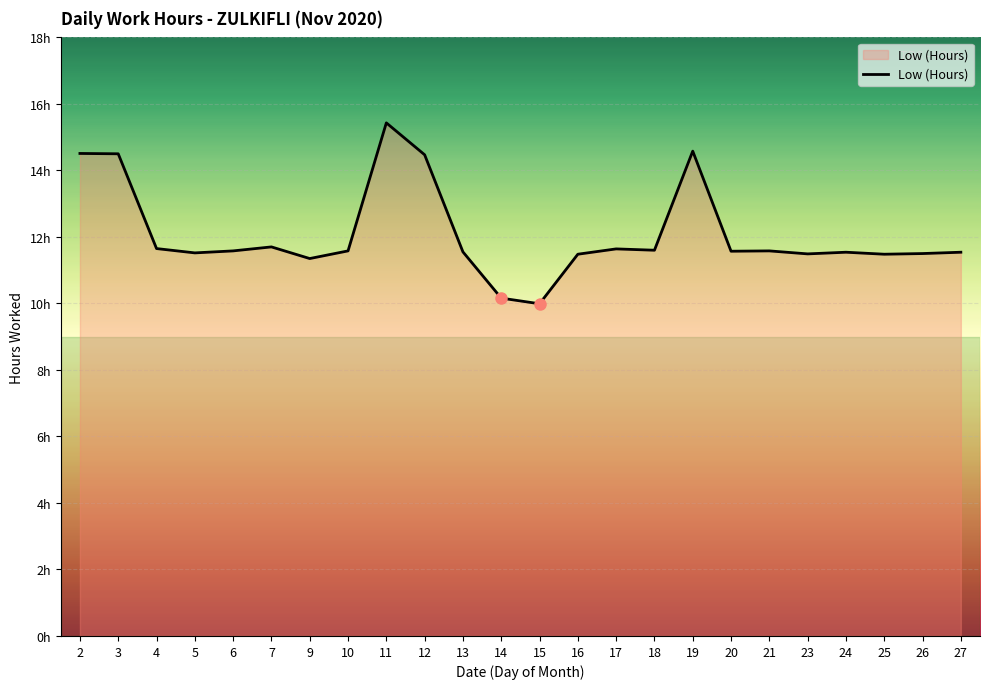

At which category does the chart reach its minimum across all series?

15